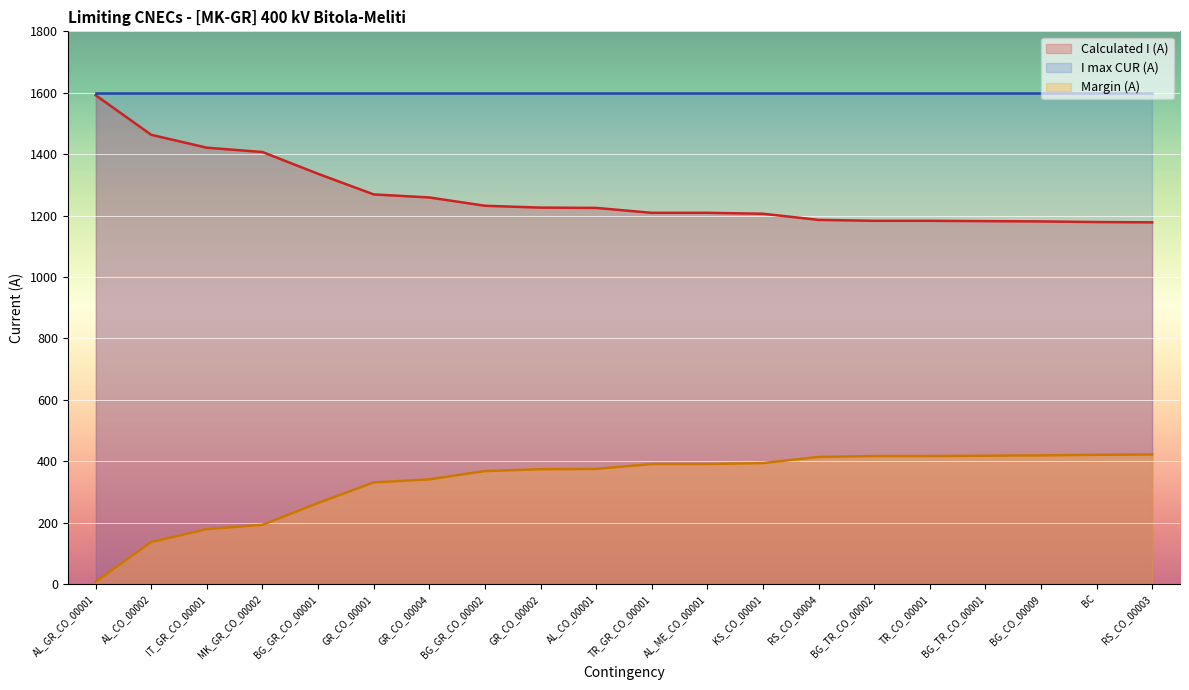

Is the value of Margin (A) at BG_GR_CO_00002 greater than the value of Calculated I (A) at AL_CO_00001?

No